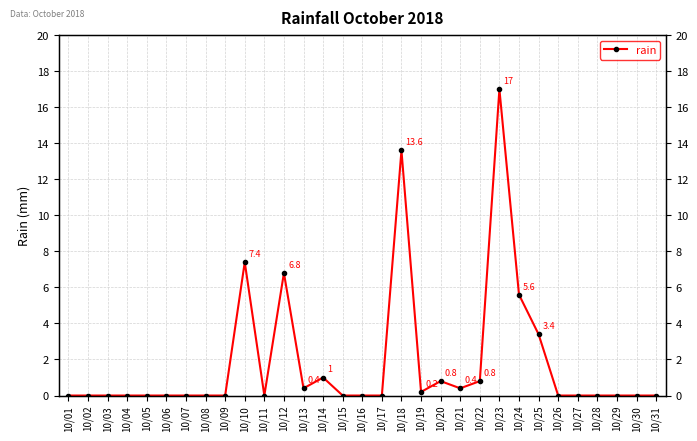

What is the difference between the second highest and second lowest values?

13.6